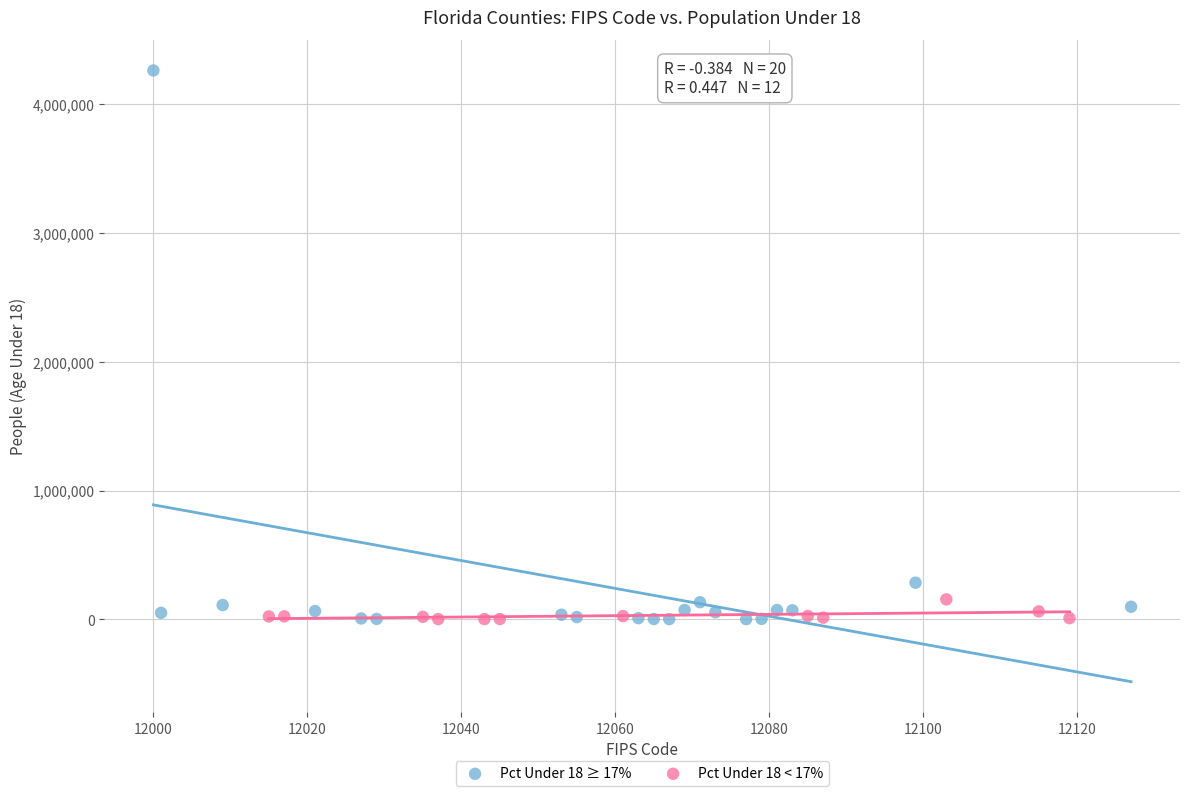

Which series has the widest spread of Y values?

Pct Under 18 ≥ 17%